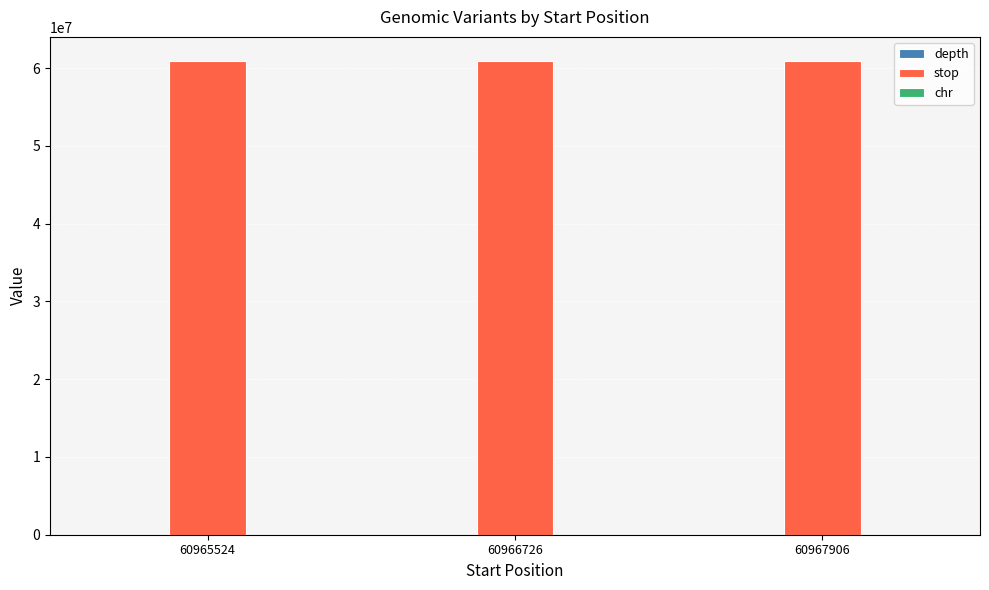

How many distinct data groups are displayed?

3